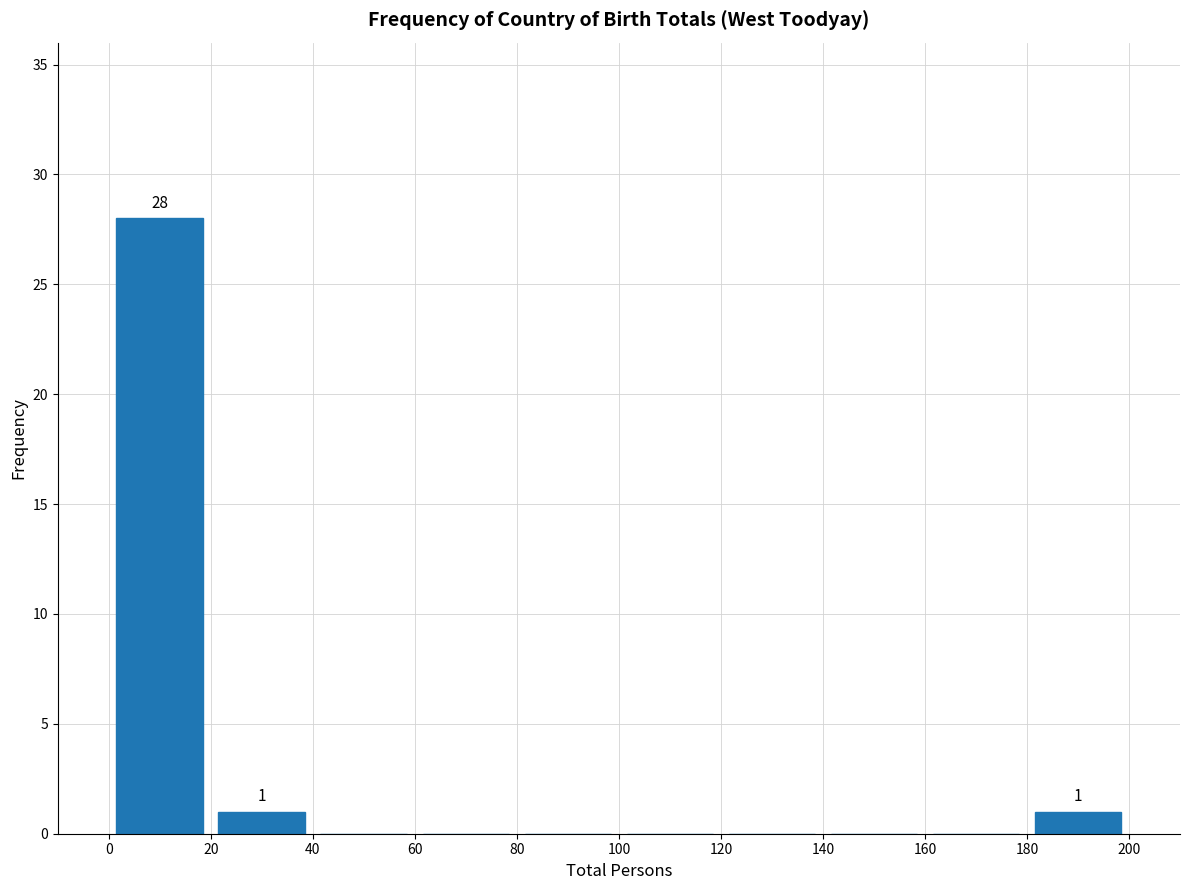

Which range on the x-axis has the tallest bar?

0 to 20